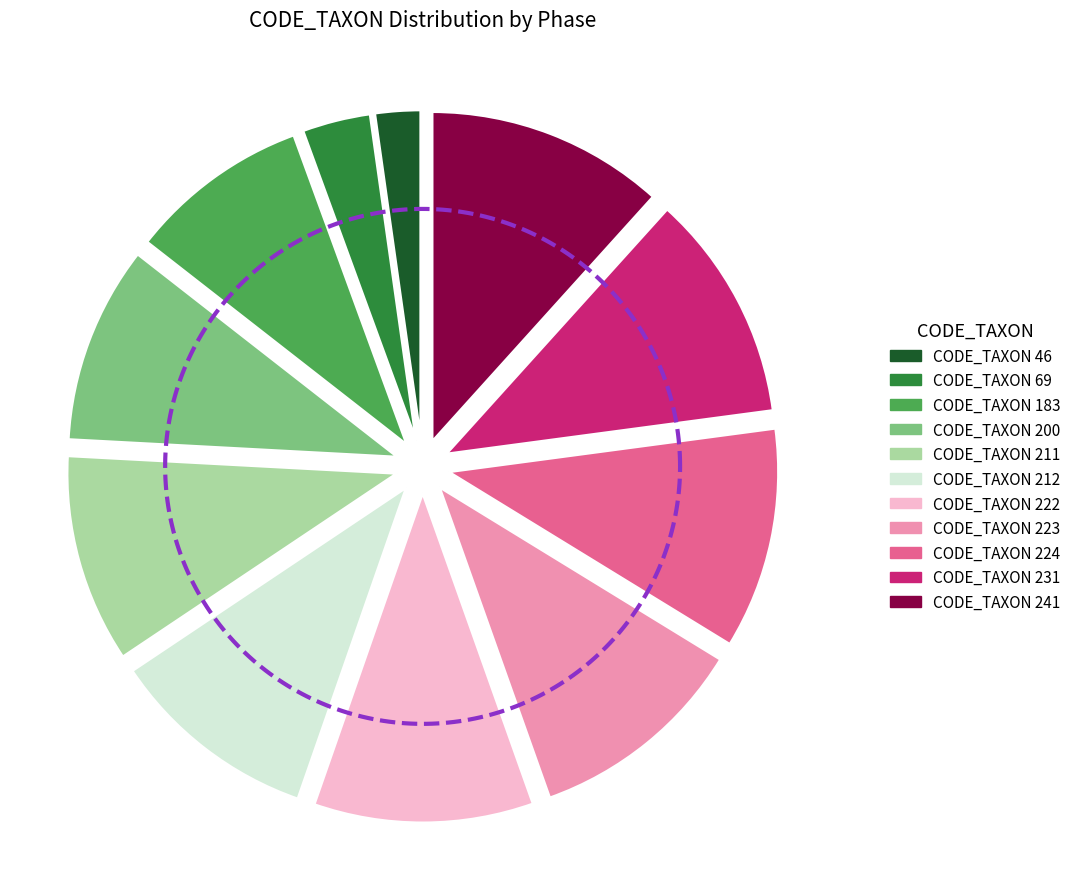

What is the total percentage of 46 and 183?

11.1%